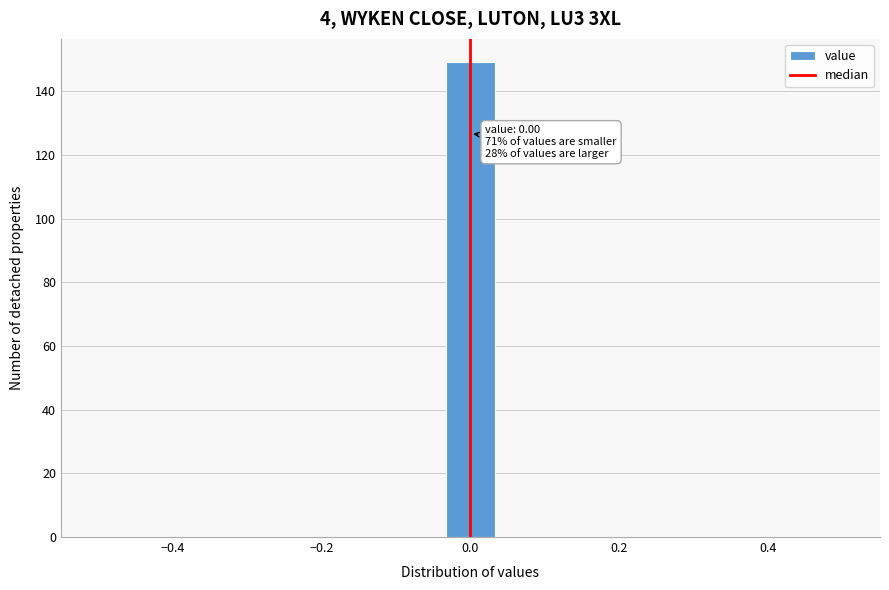

Read against the x-axis, roughly where is the centre of the tallest bar?

0.00